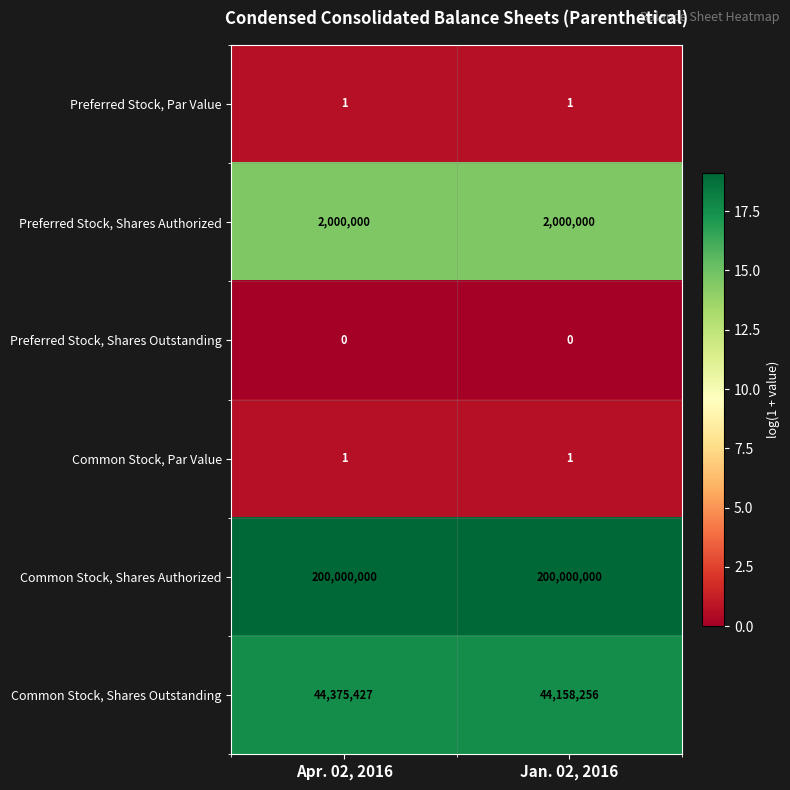

Rank the categories by Common Stock, Shares Outstanding value from highest to lowest.

Apr. 02, 2016, Jan. 02, 2016